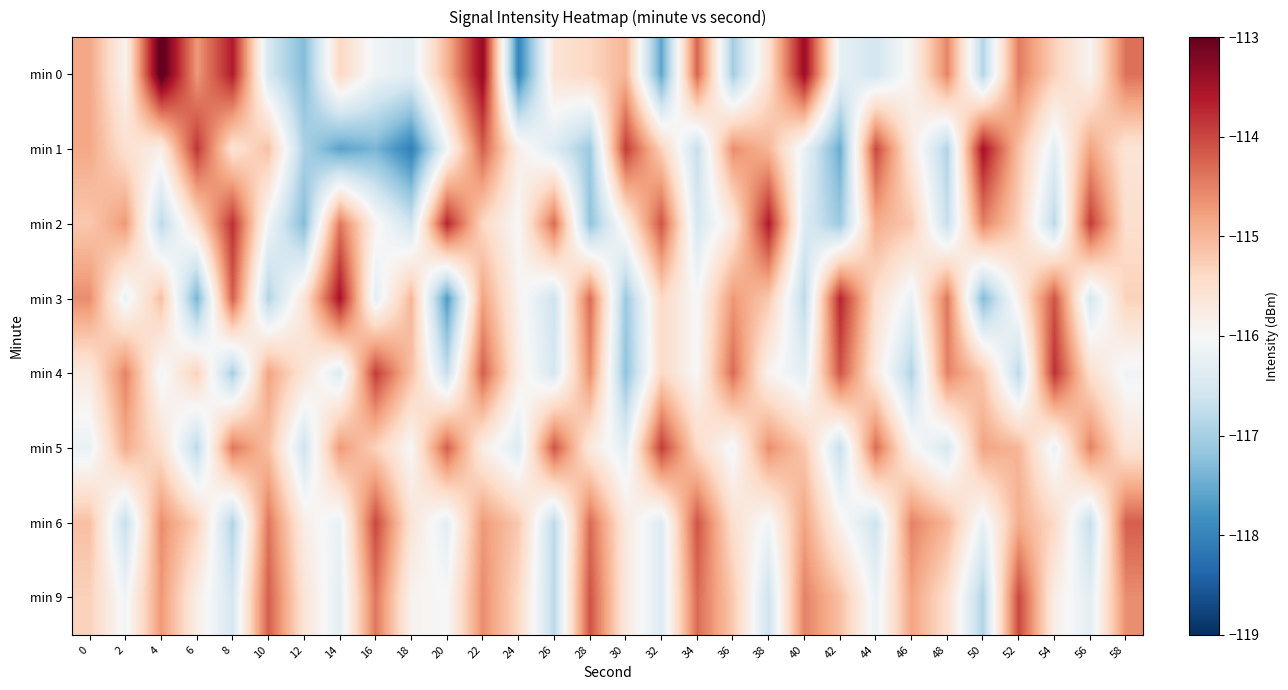

Between 4 and 54, which is larger?

4